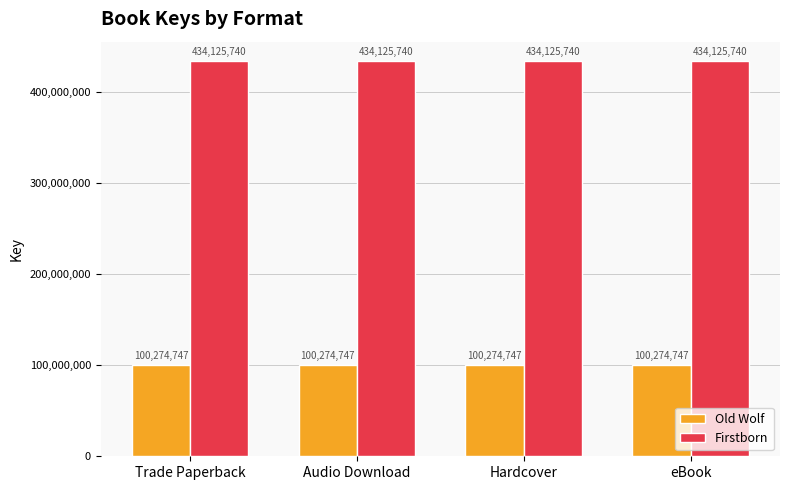

What position from the right is Trade Paperback?

4